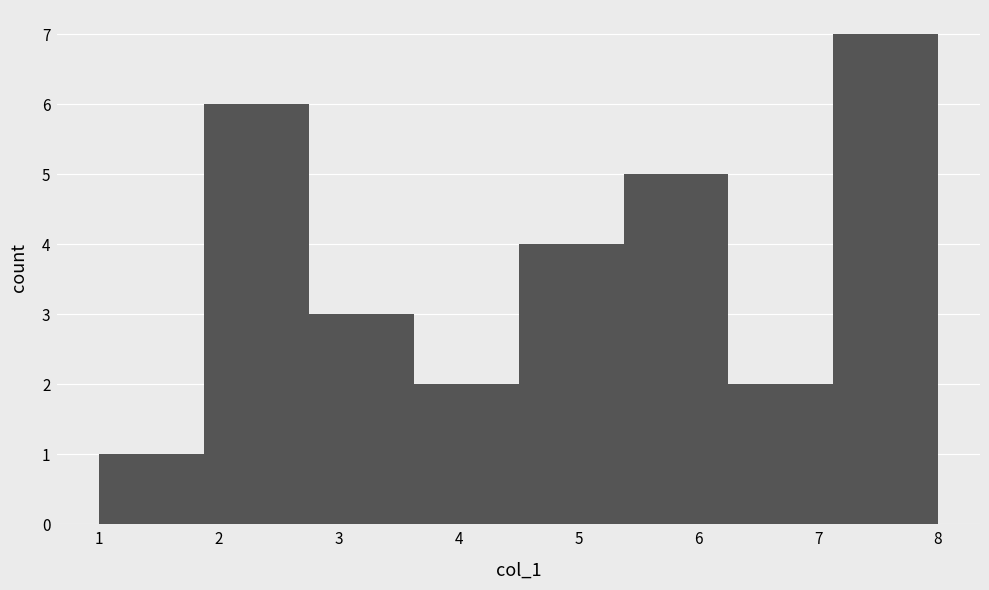

How tall is the bar that spans 2.8 to 3.6 on the x-axis? Neither the bar edges nor the heights are printed on the chart, so give them approximately, as read against the axes.

3